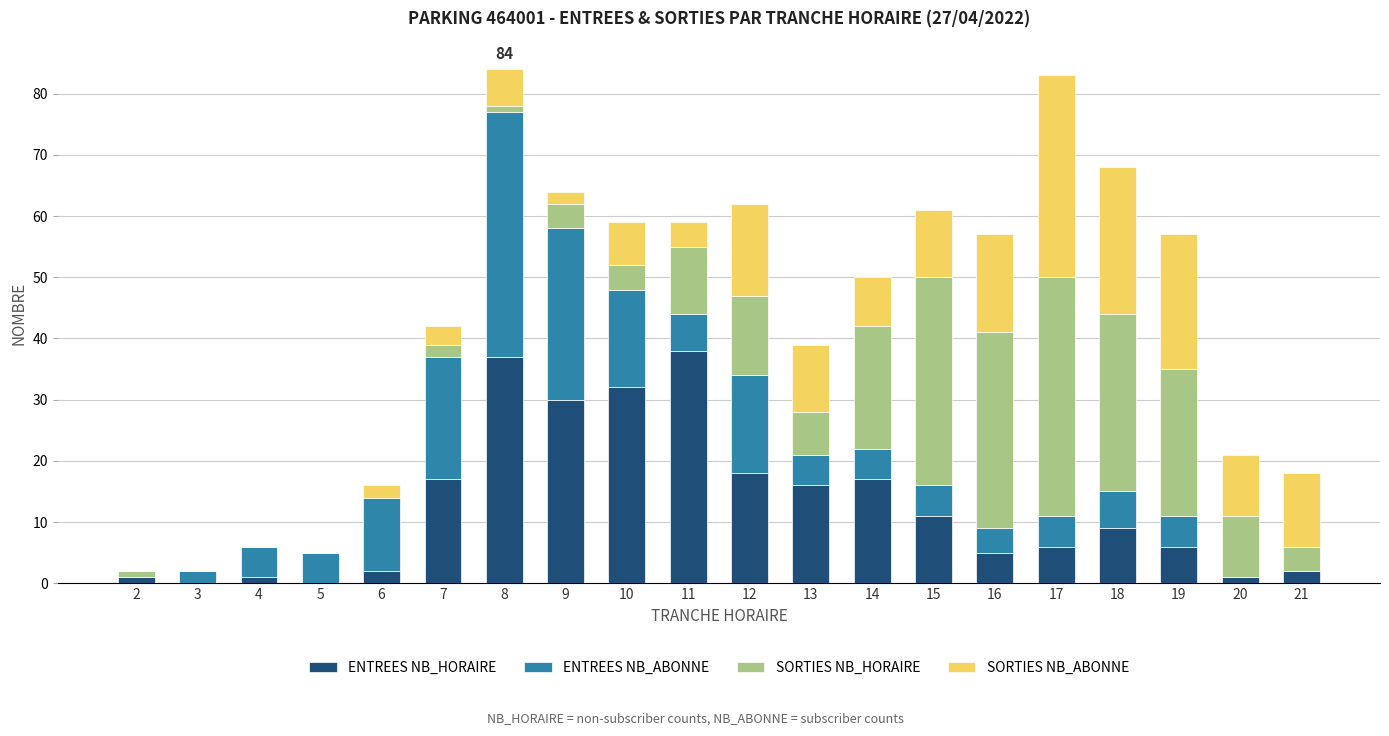

At which label does ENTREES NB_HORAIRE first exceed 9?

7